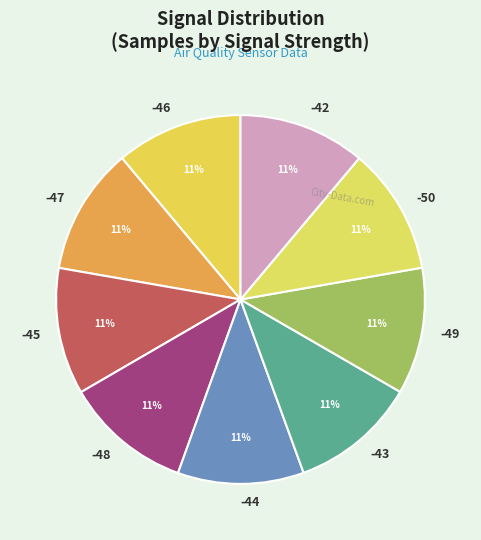

What is the ratio of the value at -42 to the value at -46?

1.0